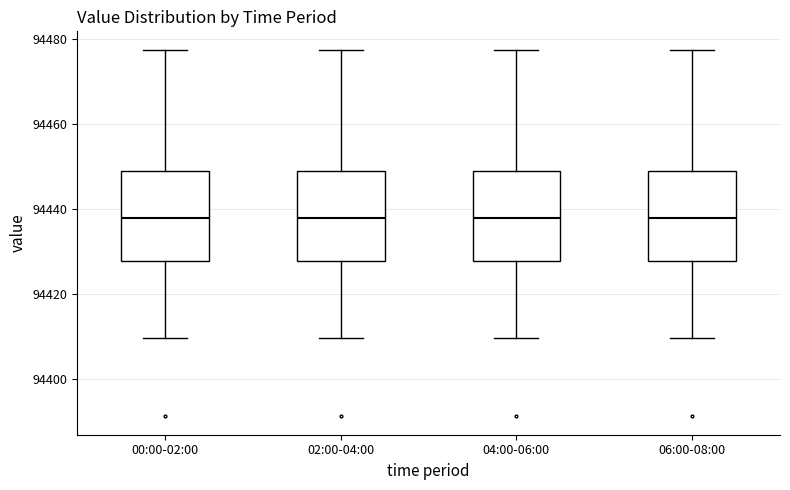

Reading left to right, read every box against the y-axis: the position of its median line, the range the box covers, and the ends of its whiskers. The values are not printed on the chart, so give them approximately, as read against the axis.

00:00-02:00: median 94438, box 94428 to 94448, whiskers 94410 to 94478
02:00-04:00: median 94438, box 94428 to 94448, whiskers 94410 to 94478
04:00-06:00: median 94438, box 94428 to 94448, whiskers 94410 to 94478
06:00-08:00: median 94438, box 94428 to 94448, whiskers 94410 to 94478